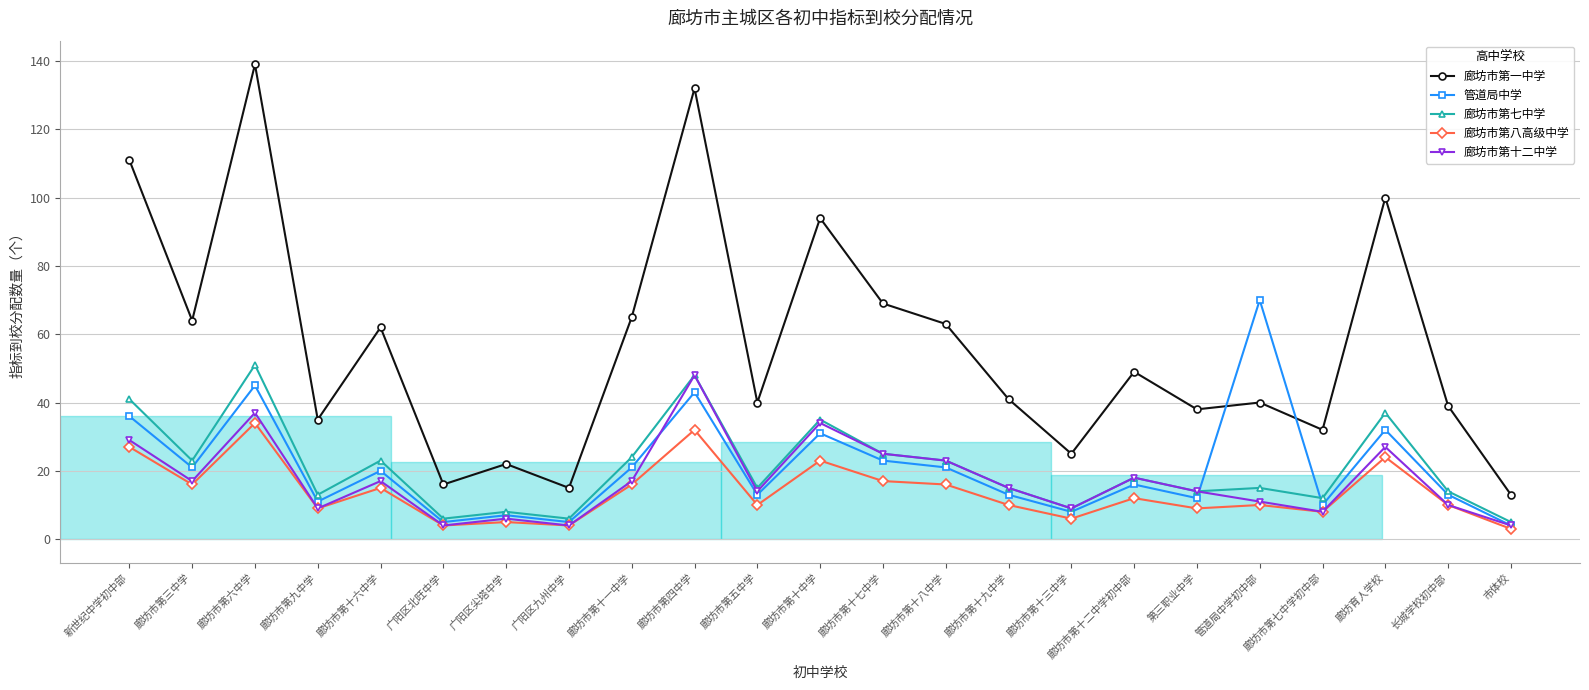

What is the sum of all 管道局中学 values?

480